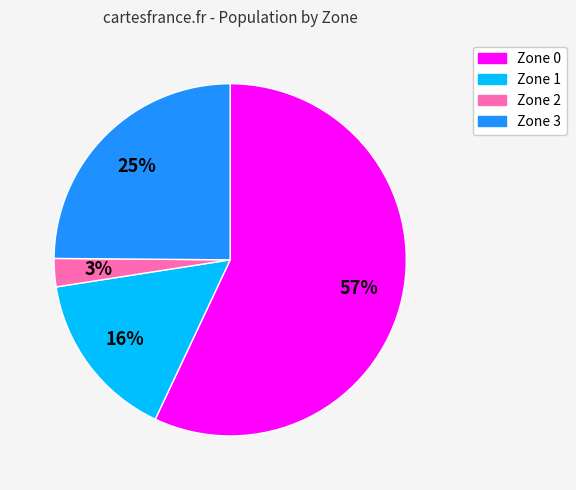

To the nearest percent, what portion does Zone 1 represent?

16%